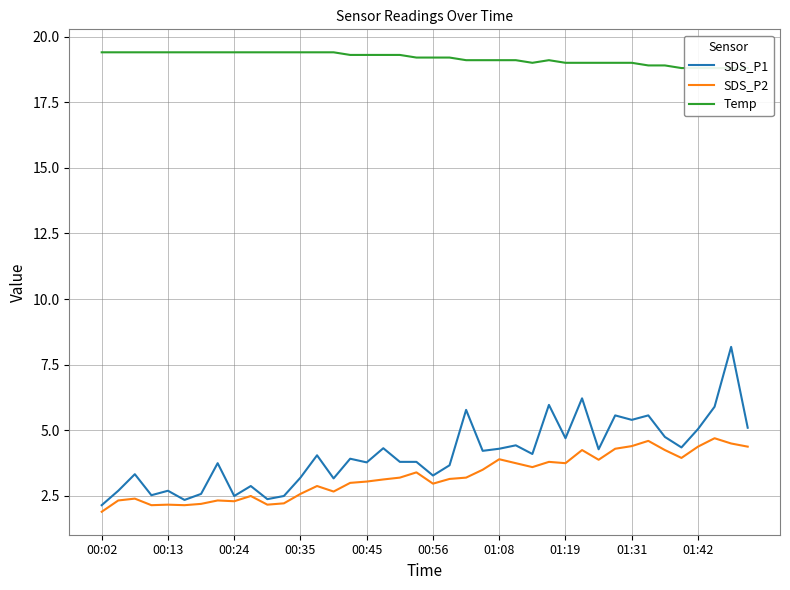

True or false: SDS_P2 has a value of 1.3 at 00:56.

False